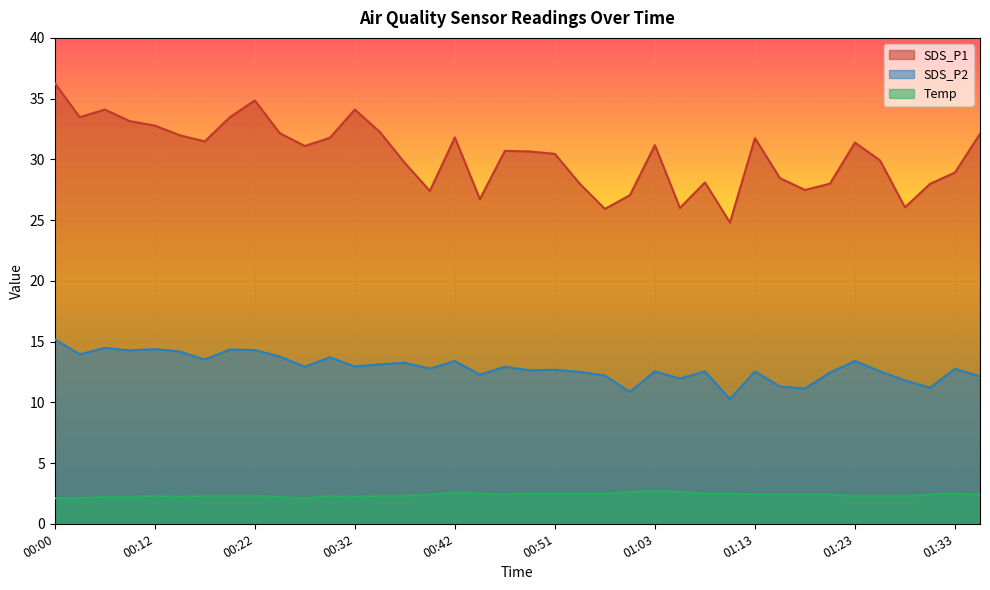

What position from the left is 00:37?

15